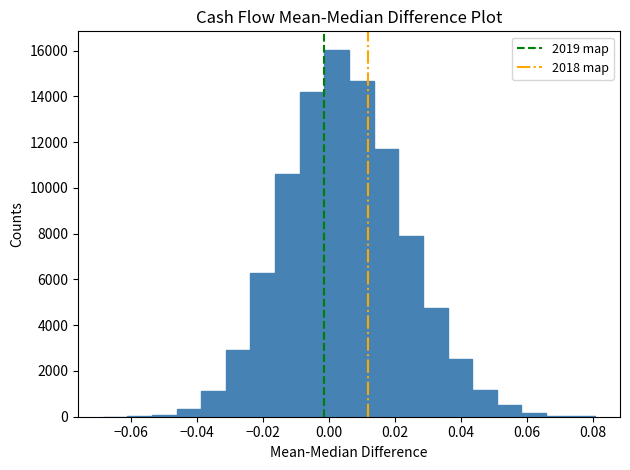

Around what value on the x-axis is the tallest bar? Give the approximate position of its centre, as read against the axis.

0.002